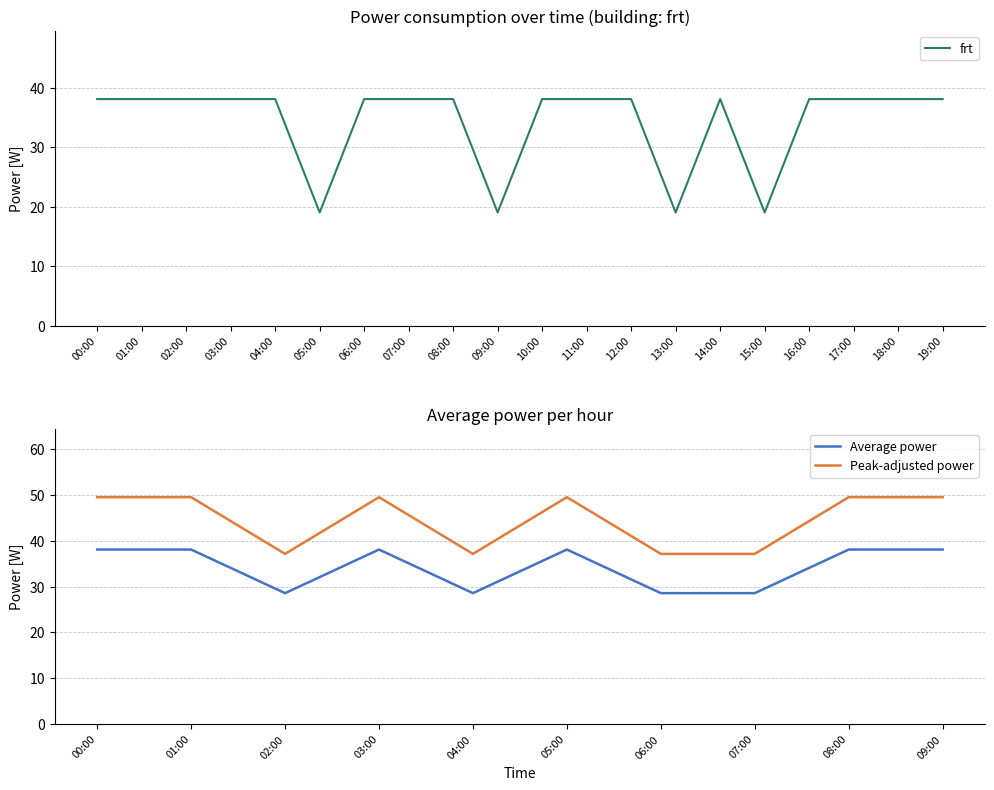

Reading left to right, what are all the values shown in this chart?

38.1	38.1	38.1	38.1	38.1	19.1	38.1	38.1	38.1	19.1	38.1	38.1	38.1	19.1	38.1	19.1	38.1	38.1	38.1	38.1